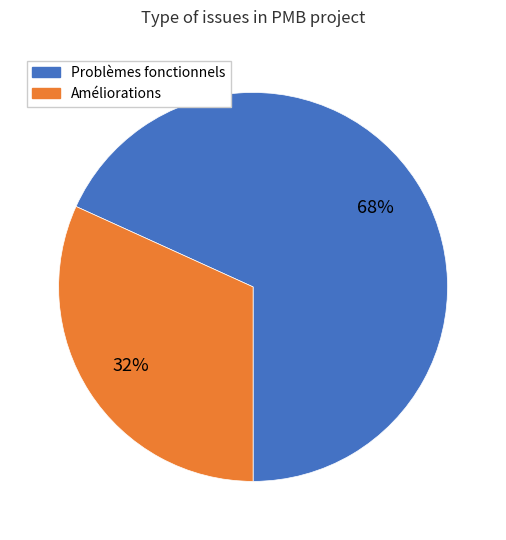

To the nearest percent, what is the difference between the Problèmes fonctionnels and Améliorations slice percentages?

36%